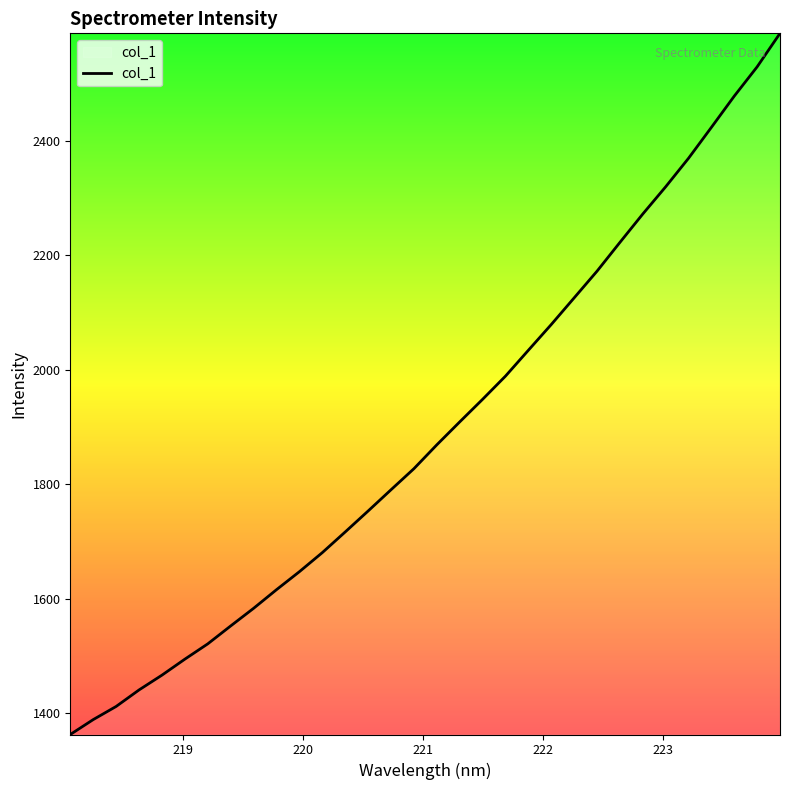

Reading right to left, extract all data points from this chart.

2587.8	2529.3	2478.1	2423.6	2369.6	2319.7	2272.2	2222.6	2172.3	2125.7	2079.1	2034.2	1989.0	1948.5	1909.0	1869.0	1827.3	1790.5	1753.4	1716.8	1680.7	1647.4	1615.9	1583.4	1552.6	1521.3	1494.6	1466.6	1440.8	1411.9	1389.0	1362.9